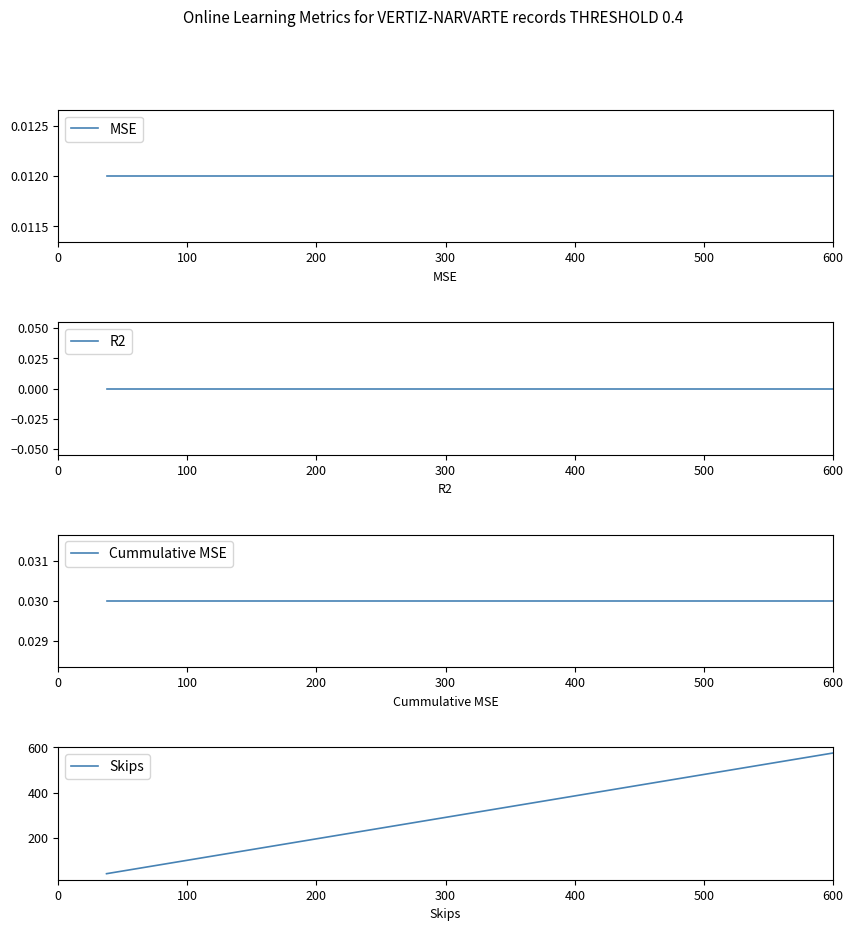

What is the maximum value for Skips?

575.0